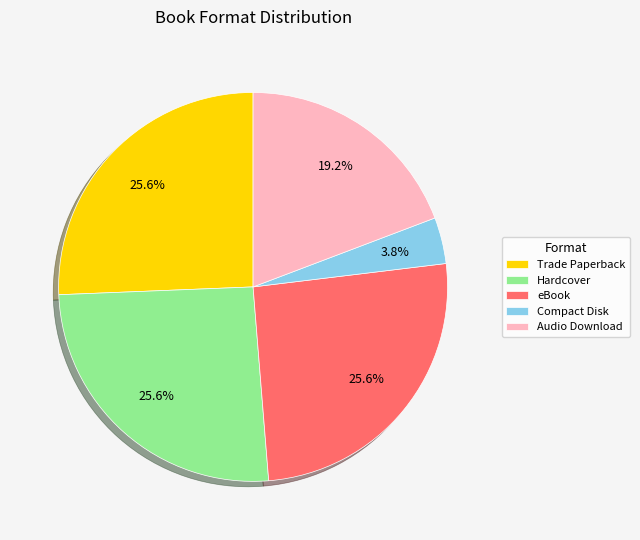

Between Compact Disk and Hardcover, which is larger?

Hardcover